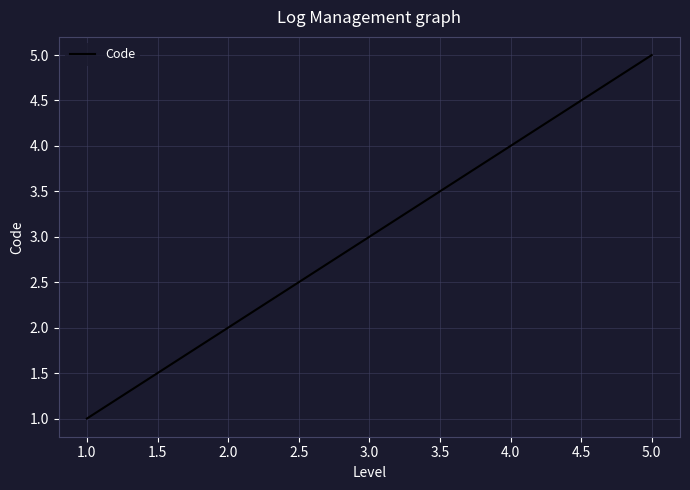

Rank the categories by value from lowest to highest.

1.0, 2.0, 3.0, 4.0, 5.0